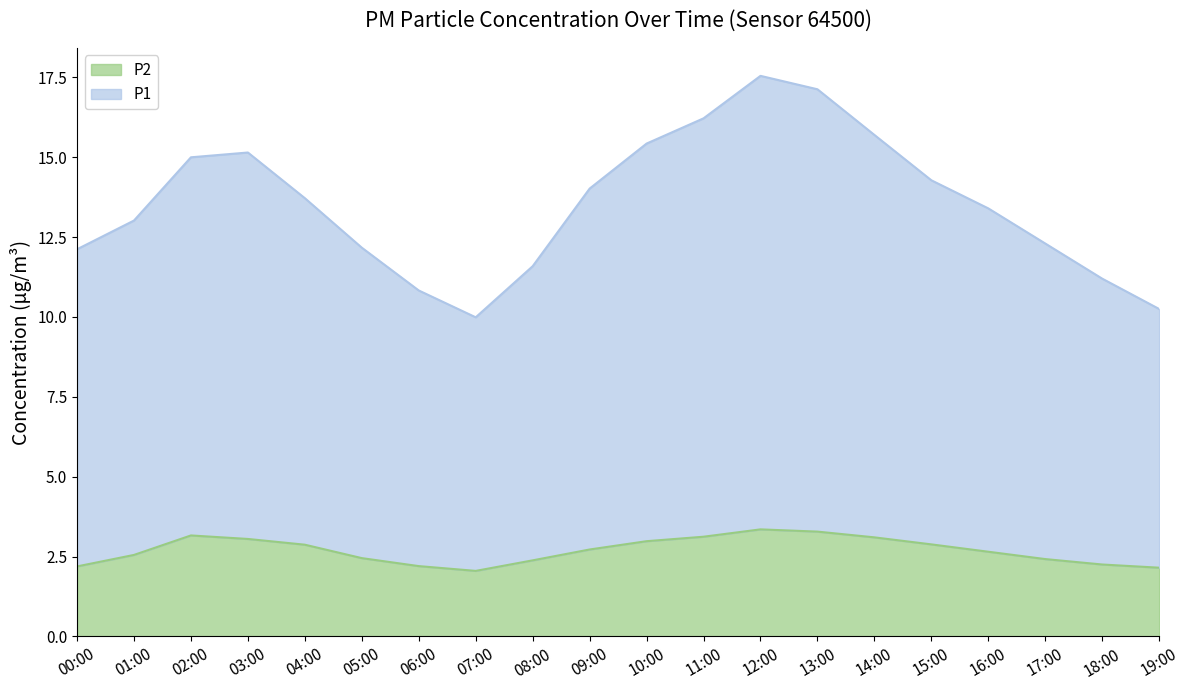

True or false: P2 and P1 cross at least once.

False